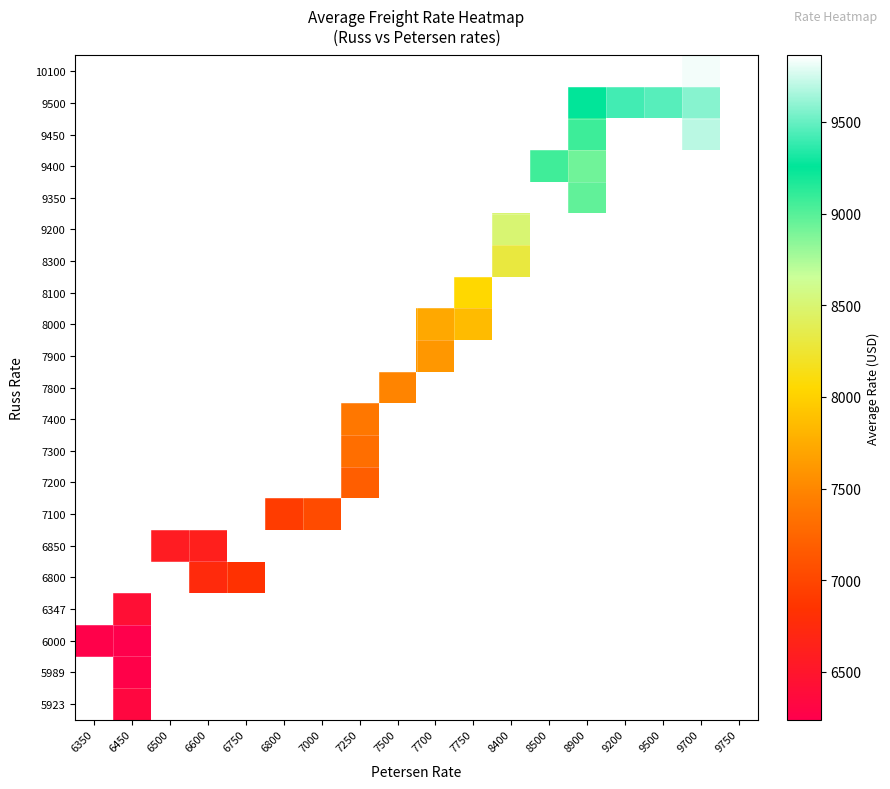

What is the greatest value displayed?

9862.0